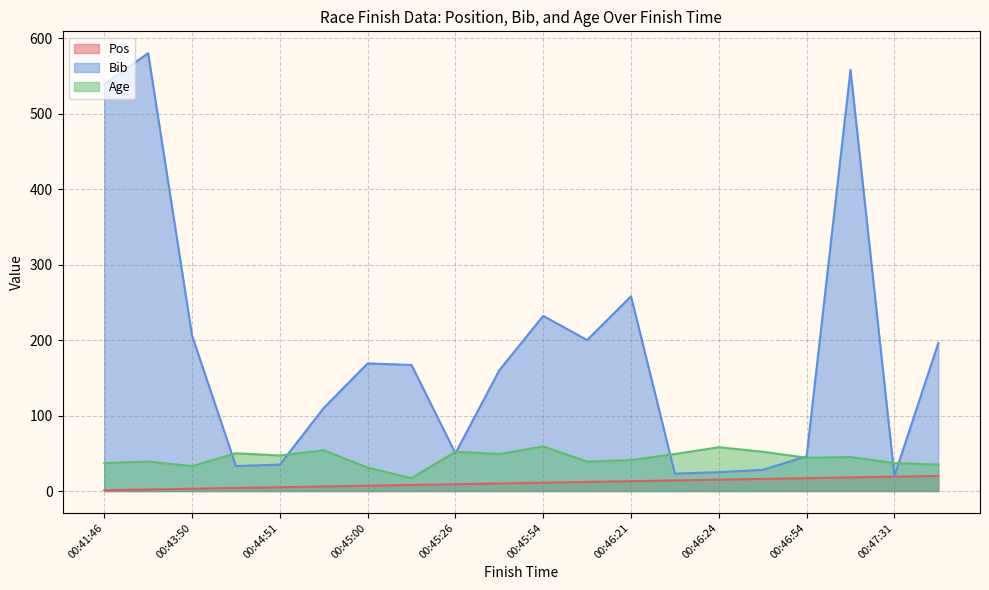

Between which two adjacent categories do Age and Bib first intersect?

00:43:50 and 00:43:58